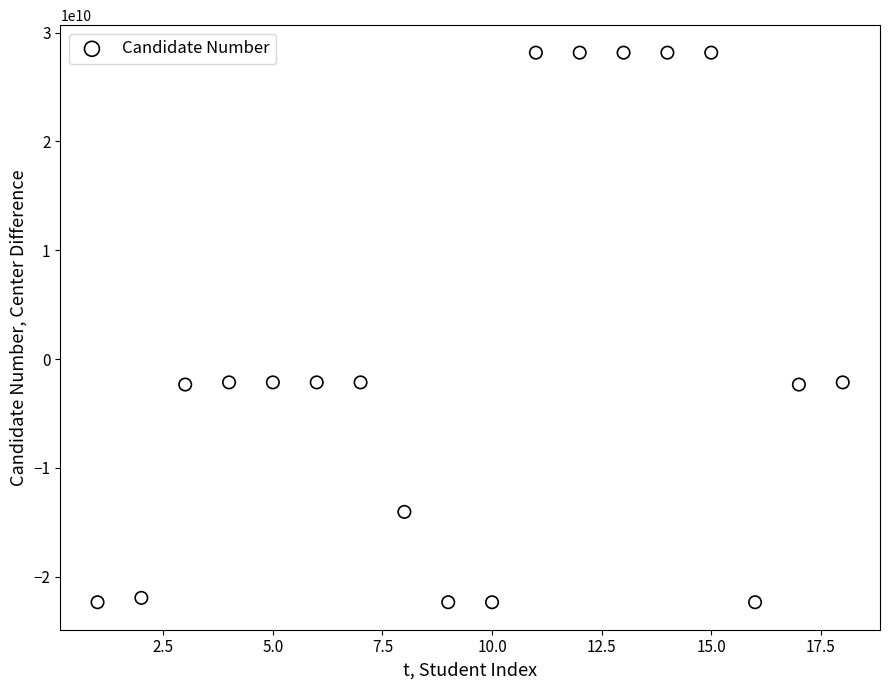

What is the range of X values (max minus min)?

17.0